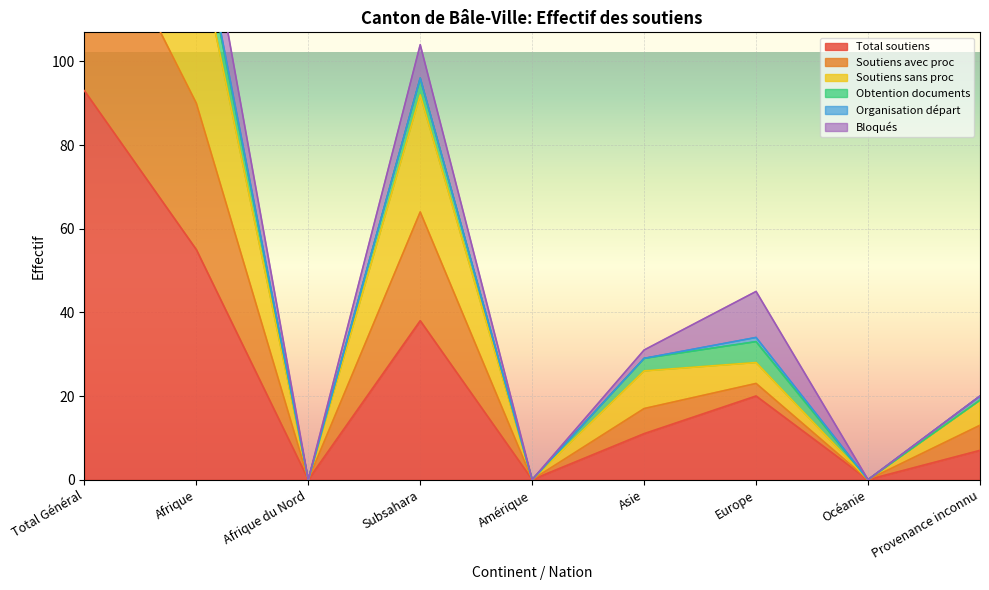

What value does the Soutiens sans proc series have at Afrique, to the nearest 5?

135